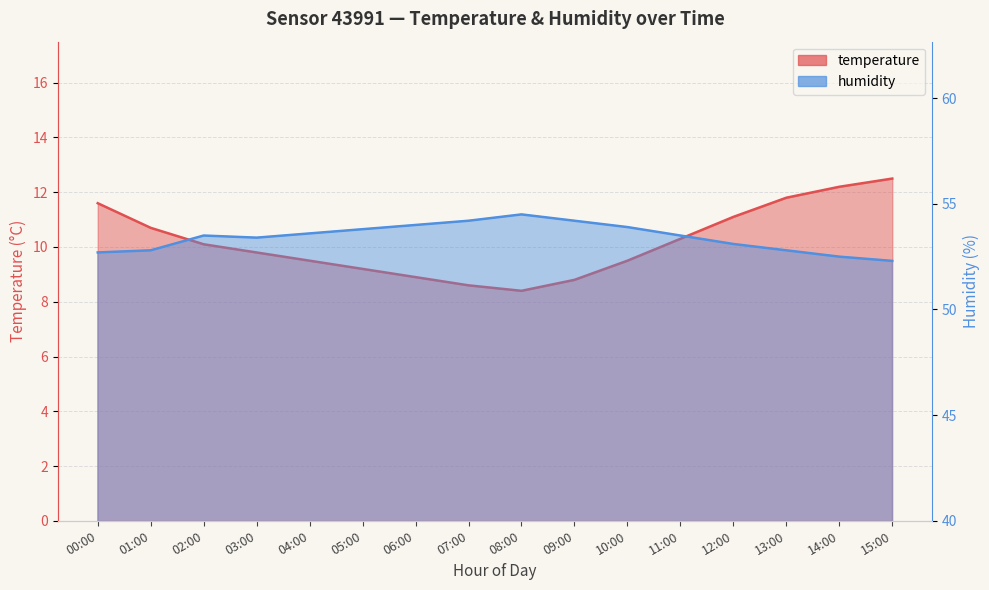

At which label does humidity reach its peak?

08:00